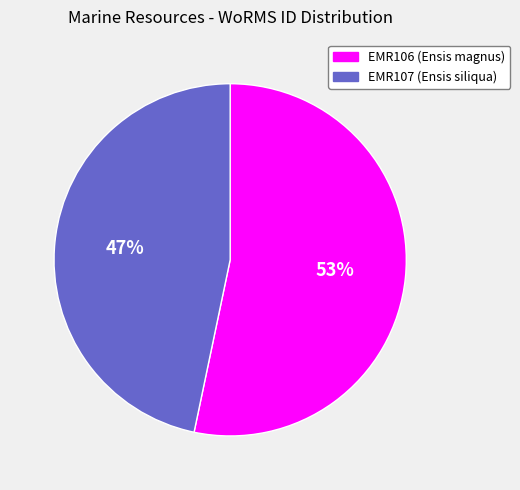

To the nearest percent, what portion does EMR106 represent?

53%